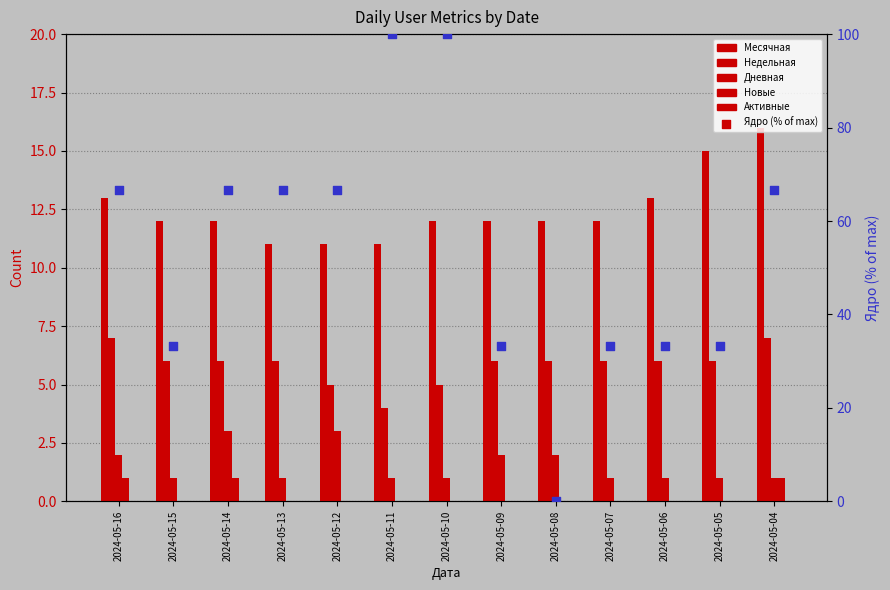

Which series has the largest Y range (max minus min)?

Ядро (% of max)